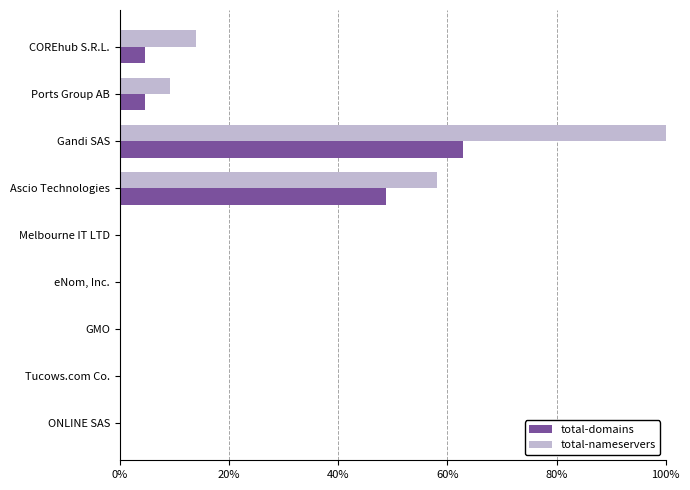

Which series has the largest total across all categories?

total-nameservers